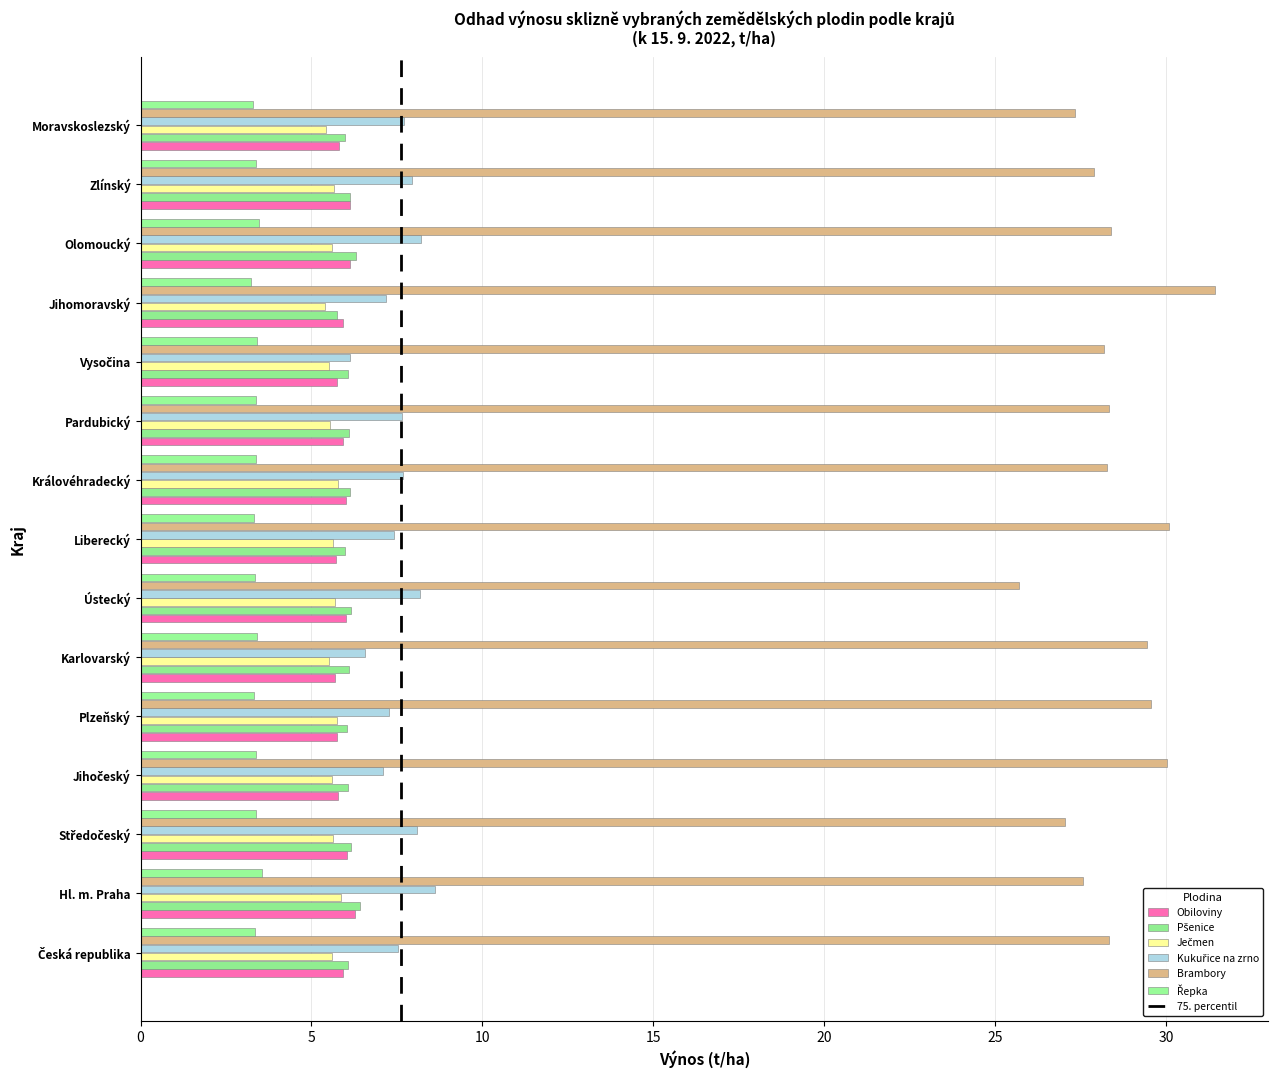

Is it true that Obiloviny equals 2.0 at Královéhradecký?

False